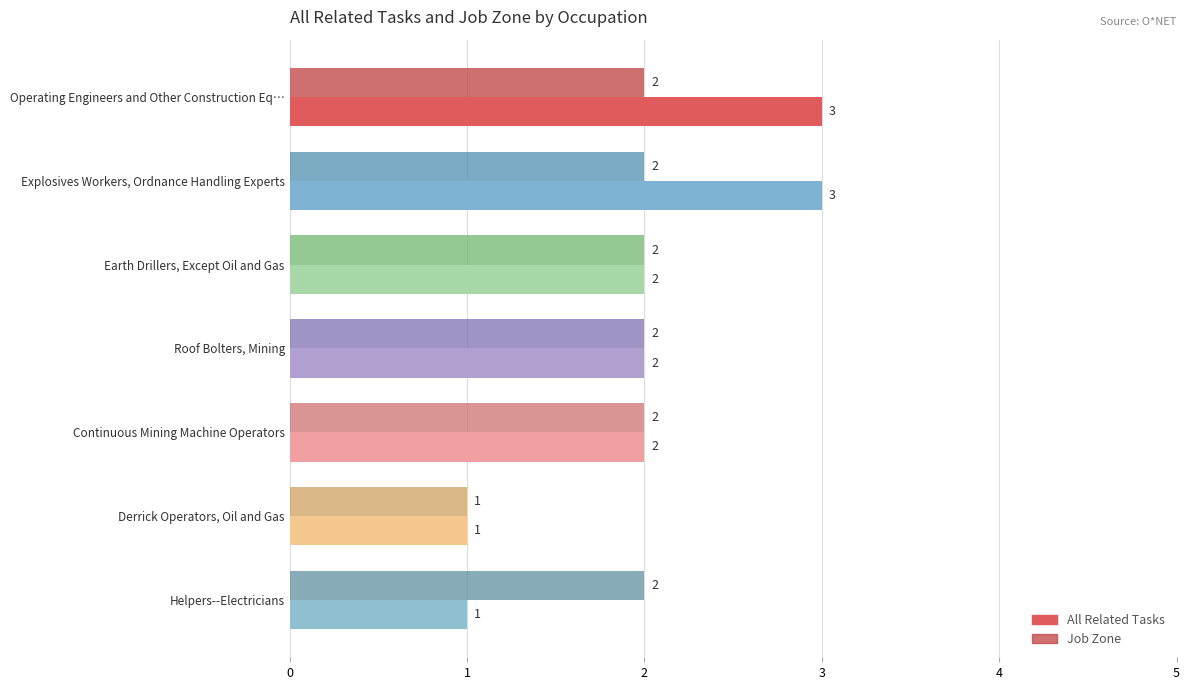

What is the greatest value displayed?

3